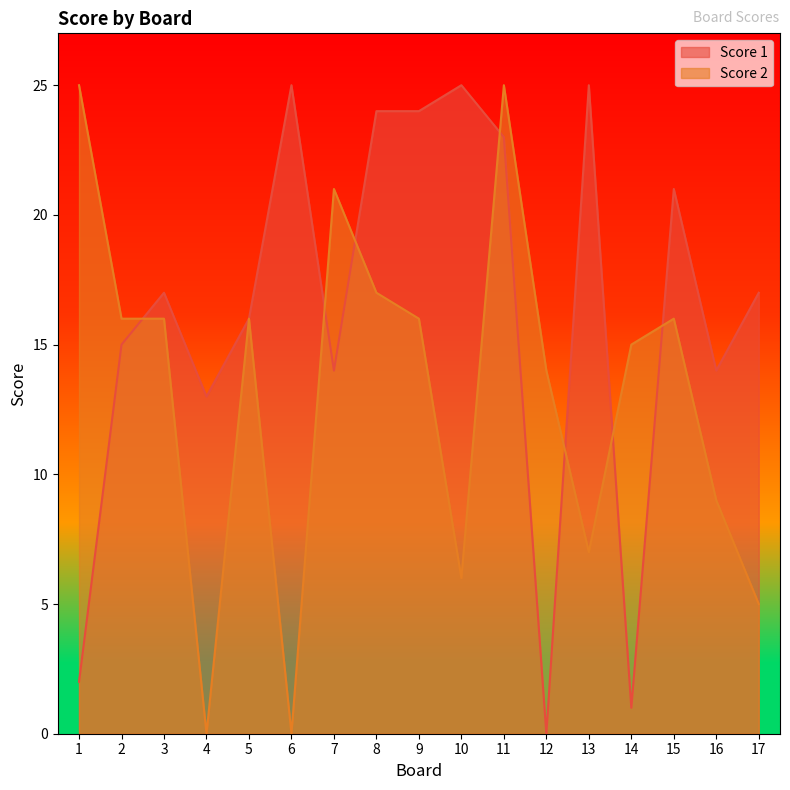

At 4, list the series in order from largest to smallest.

Score 1, Score 2